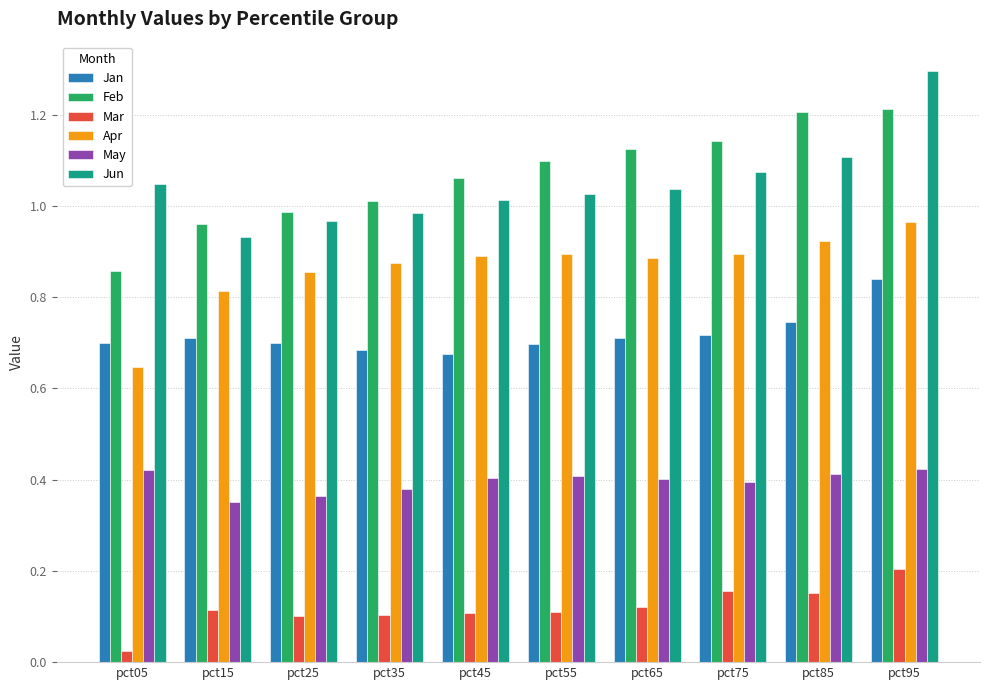

Is the value of Jun at pct65 greater than the value of Feb at pct05?

Yes